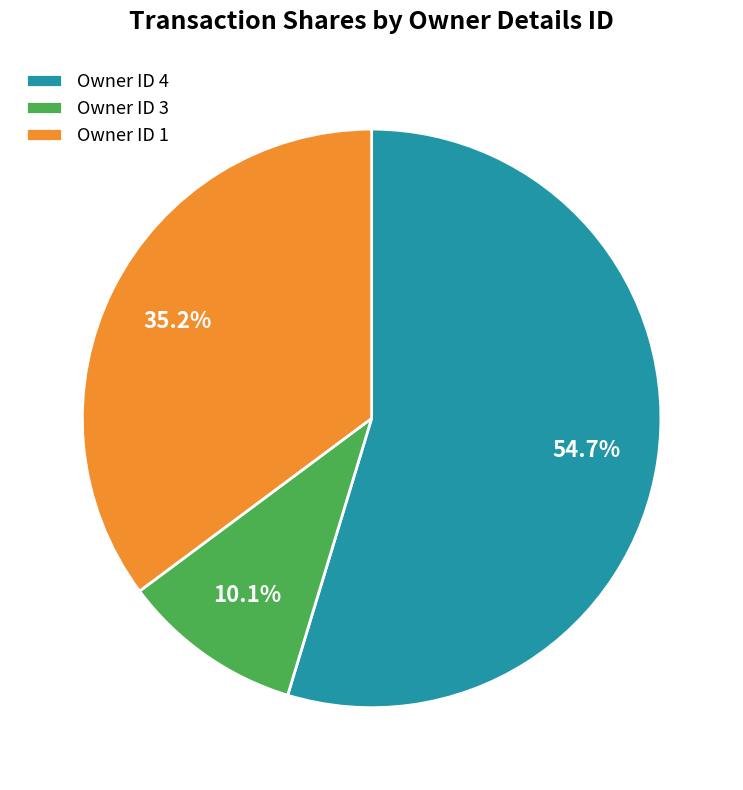

Count the number of slices in the pie.

3